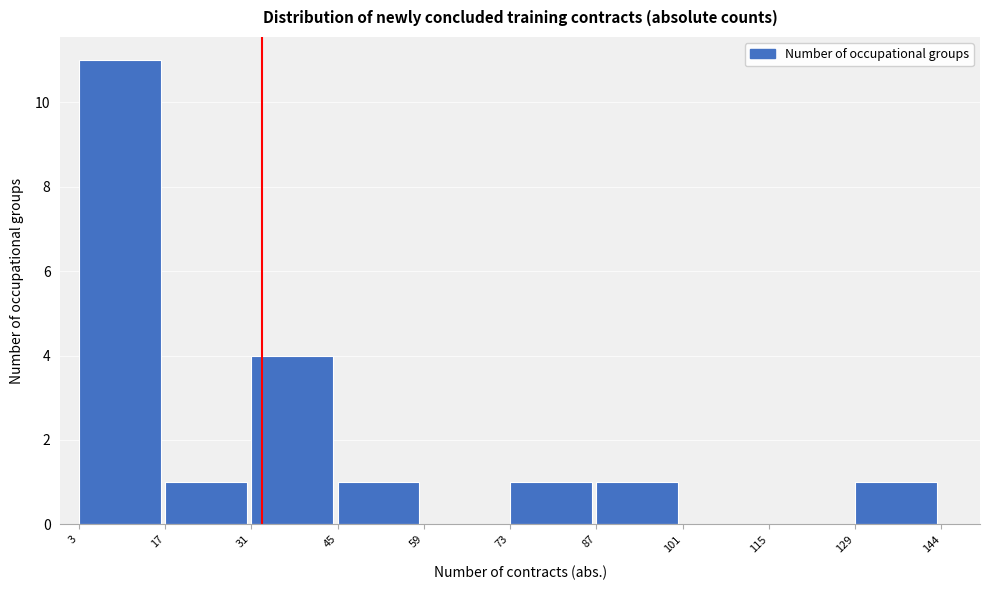

What is the height of the bar covering 45 to 59 on the x-axis? The values are not printed on the chart, so give them approximately, as read against the axis.

1